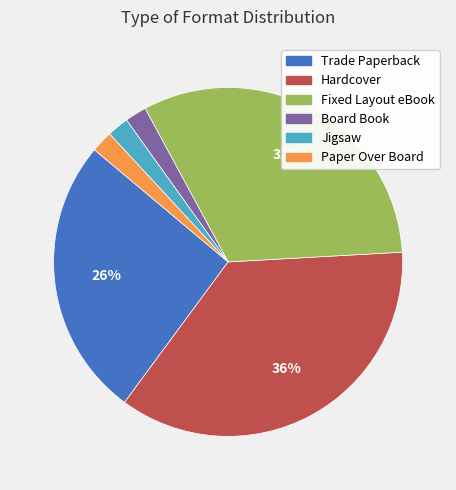

What percentage is the Hardcover slice, to the nearest percent?

36%